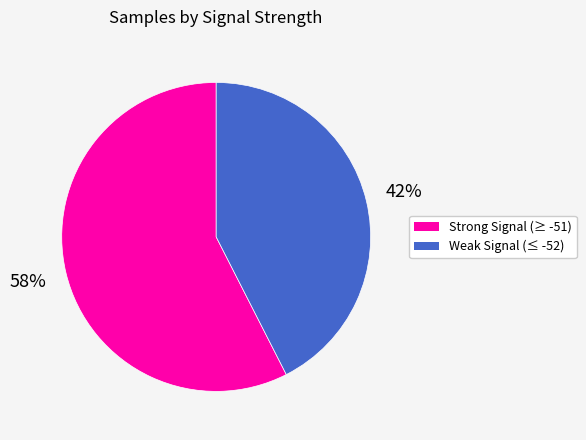

Does any single category account for the majority?

Yes